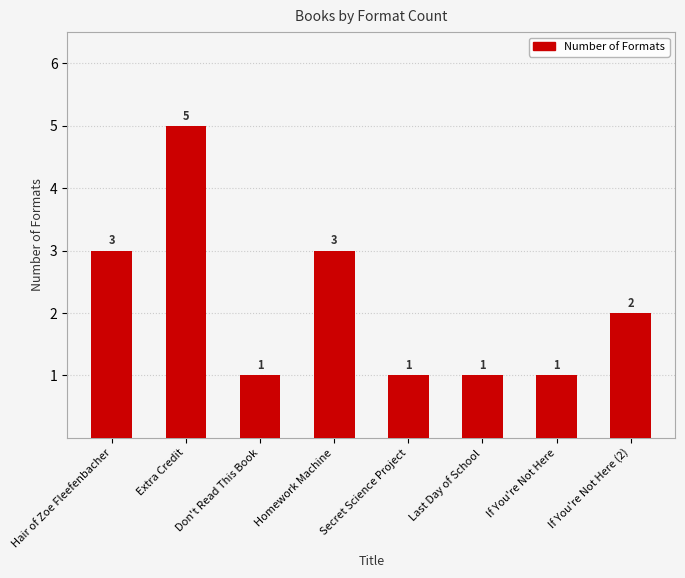

Where does the data first go above 2?

Hair of Zoe Fleefenbacher